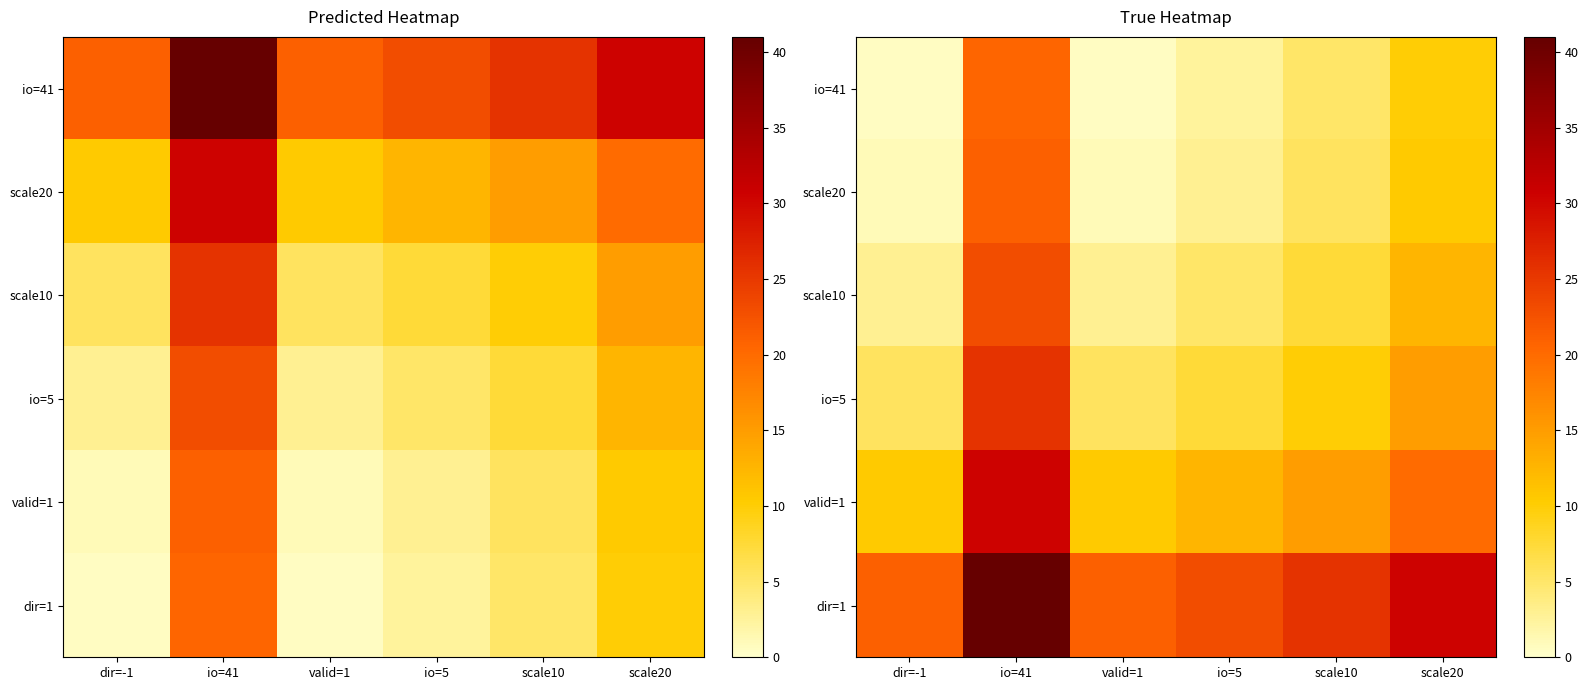

Is the value of dir=1 at io=5 greater than the value of io=41 at dir=-1?

Yes